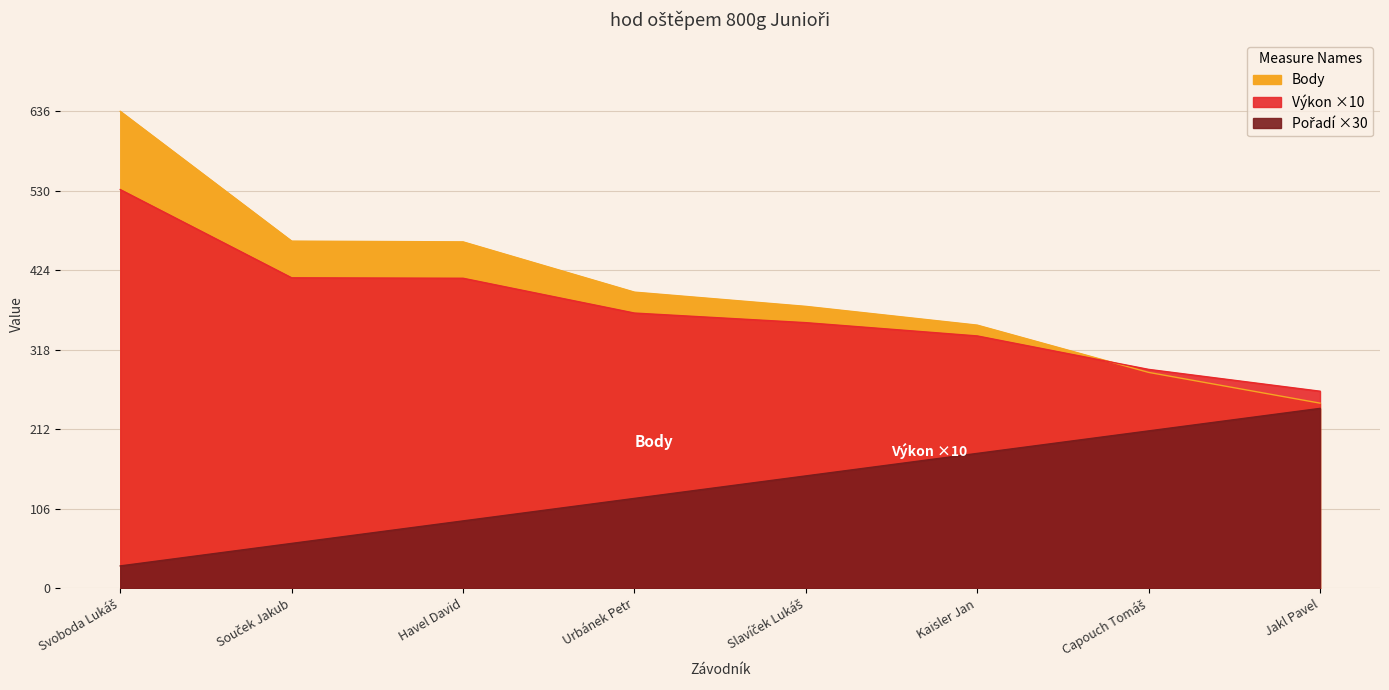

What is the difference between the maximum and minimum values in the Pořadí series?

210.0